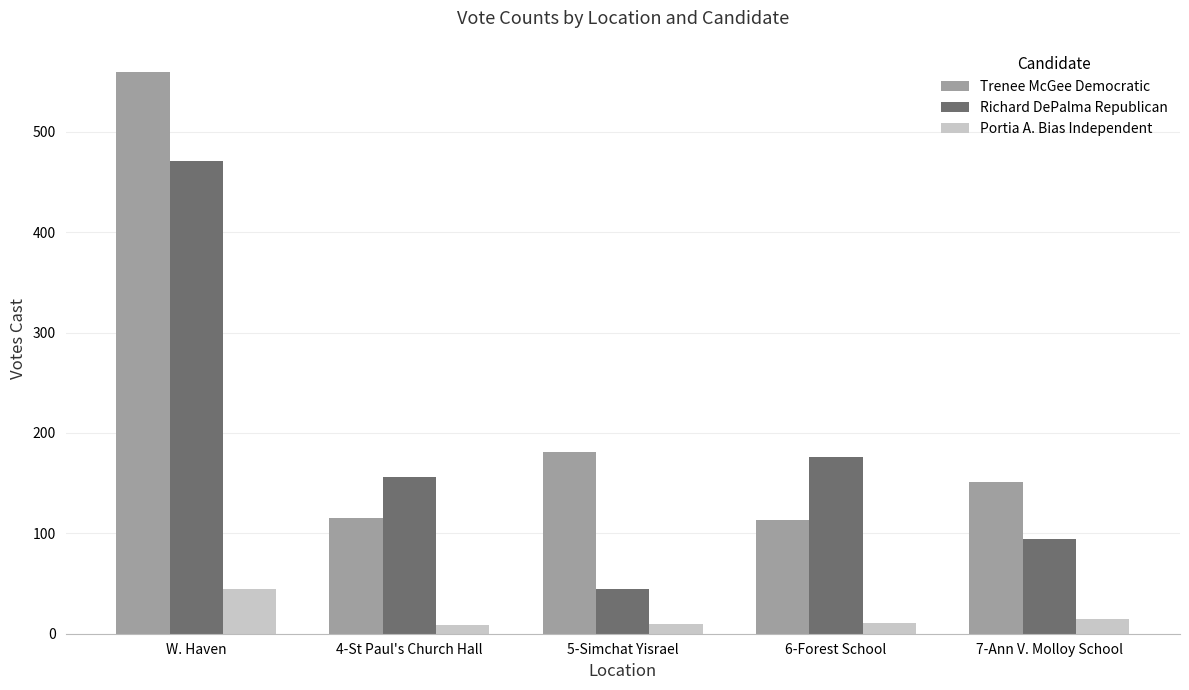

Which series has the largest total across all categories?

Trenee McGee Democratic